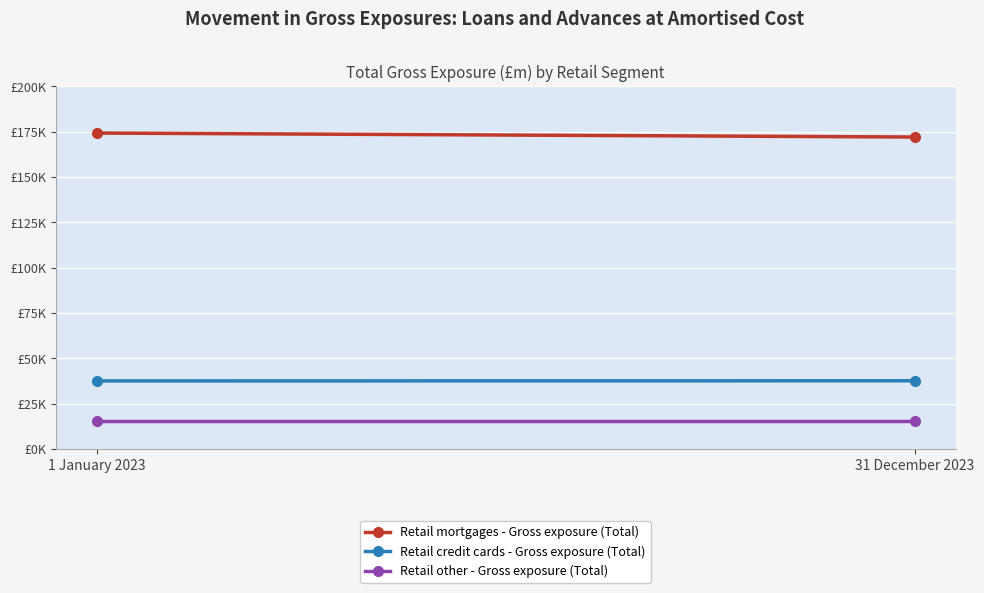

What is the label of the 1st point from the right?

31 December 2023